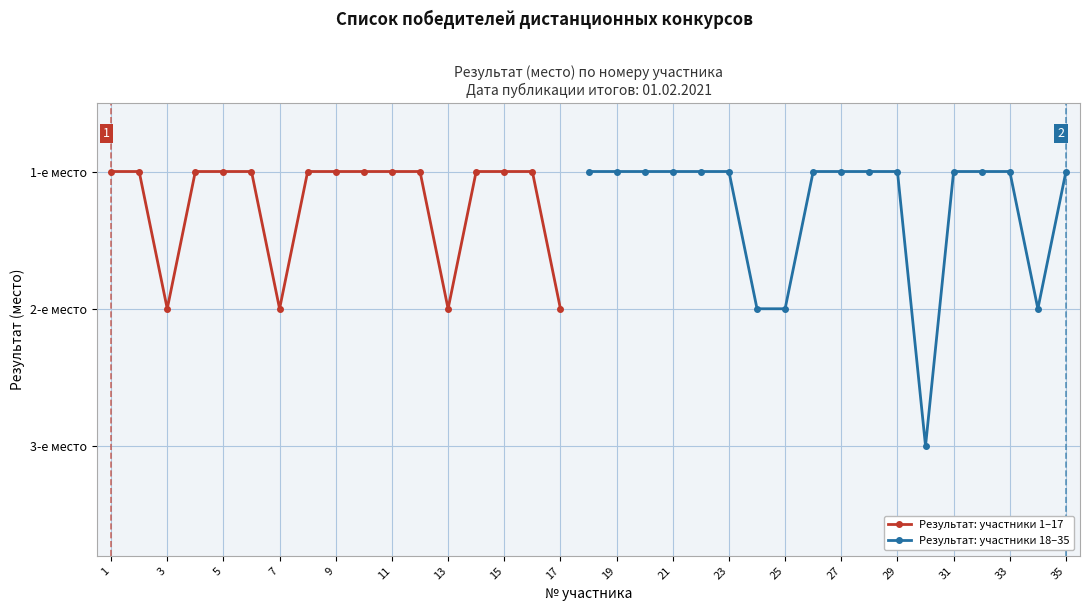

Rank the categories by value from highest to lowest.

30, 3, 7, 13, 17, 24, 25, 34, 1, 2, 4, 5, 6, 8, 9, 10, 11, 12, 14, 15, 16, 18, 19, 20, 21, 22, 23, 26, 27, 28, 29, 31, 32, 33, 35